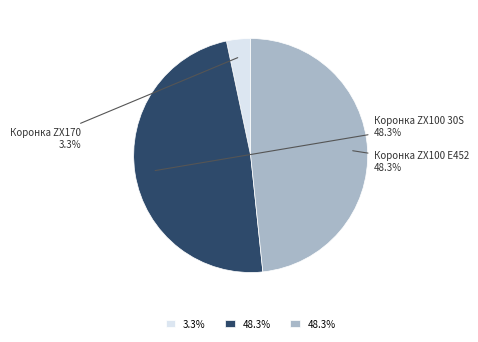

Is there any slice that represents more than half of the pie?

No